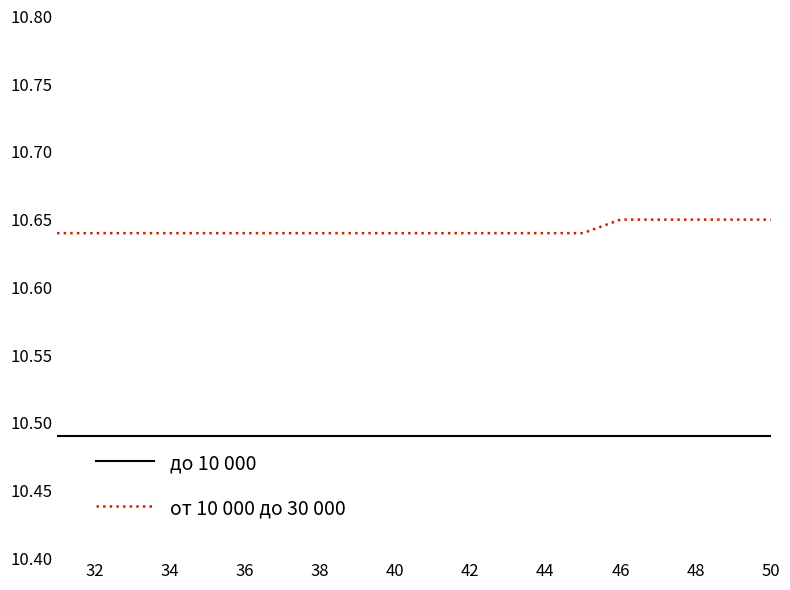

Which series has the largest total across all categories?

от 10 000 до 30 000